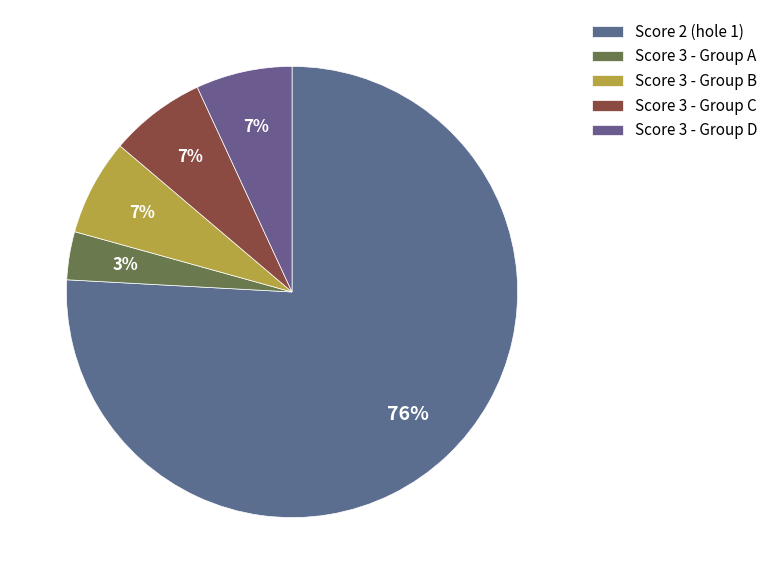

Count the number of slices in the pie.

5